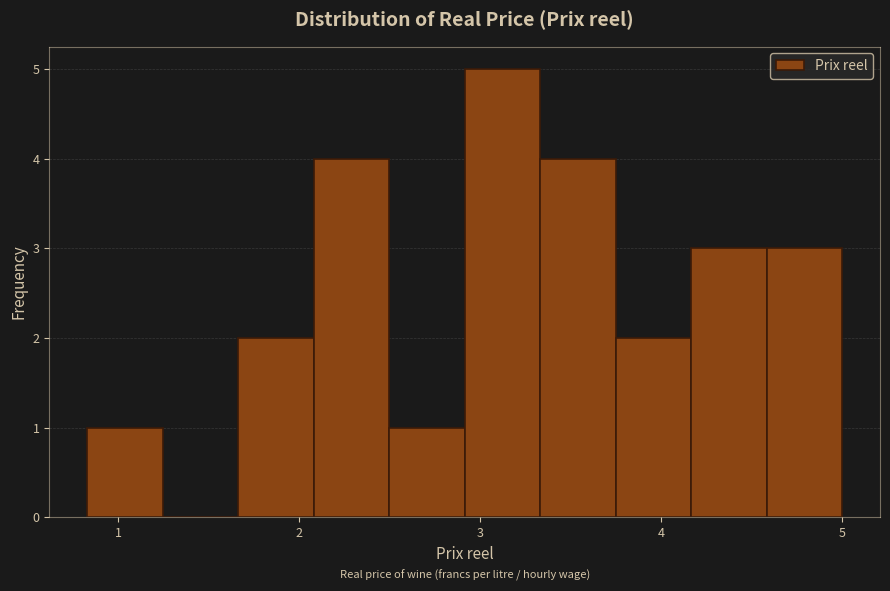

How tall is the bar that spans 2.5 to 2.9 on the x-axis? Neither the bar edges nor the heights are printed on the chart, so give them approximately, as read against the axes.

1